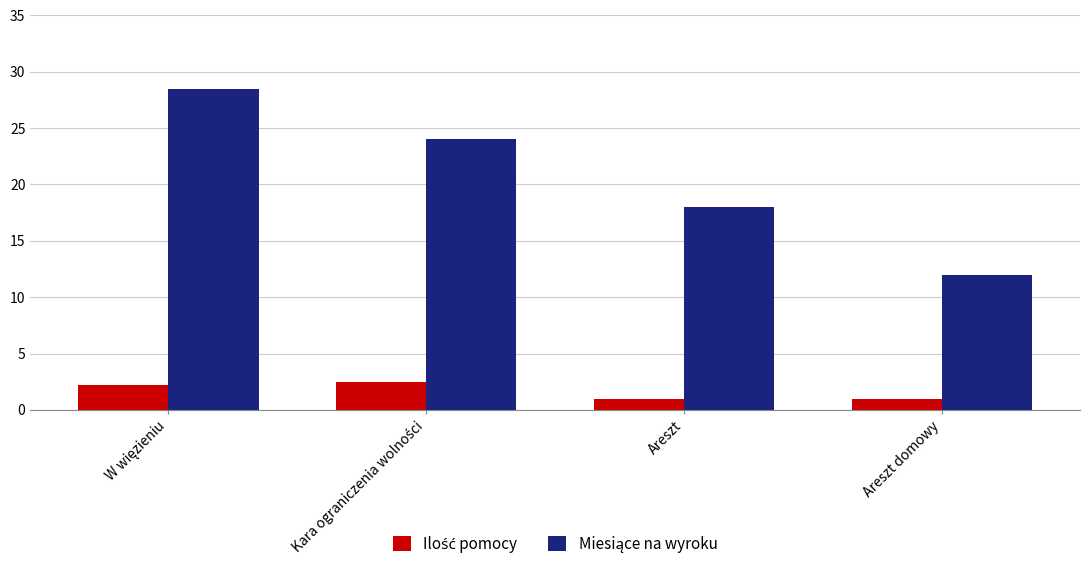

How many data points does each series have?

4